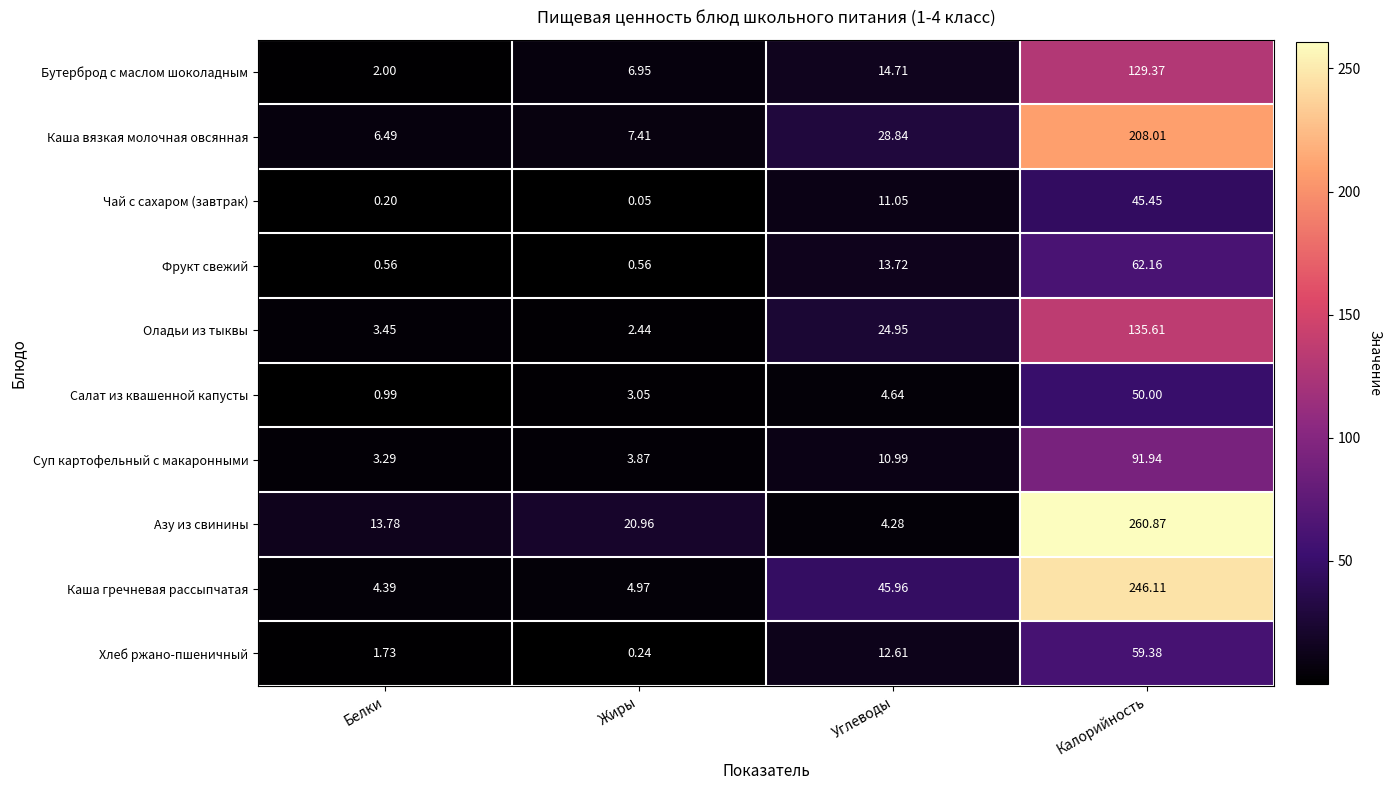

Which series has the widest spread of values?

Азу из свинины